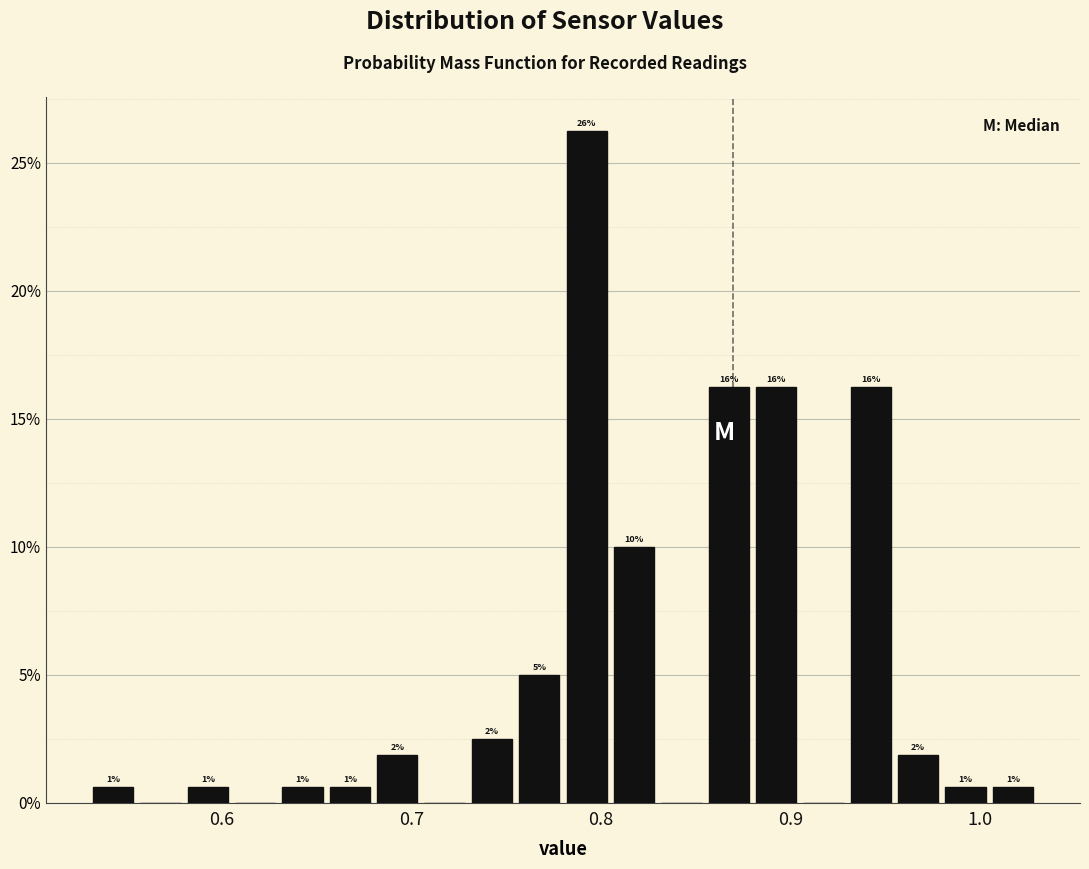

Read against the x-axis, roughly where is the centre of the tallest bar?

0.79